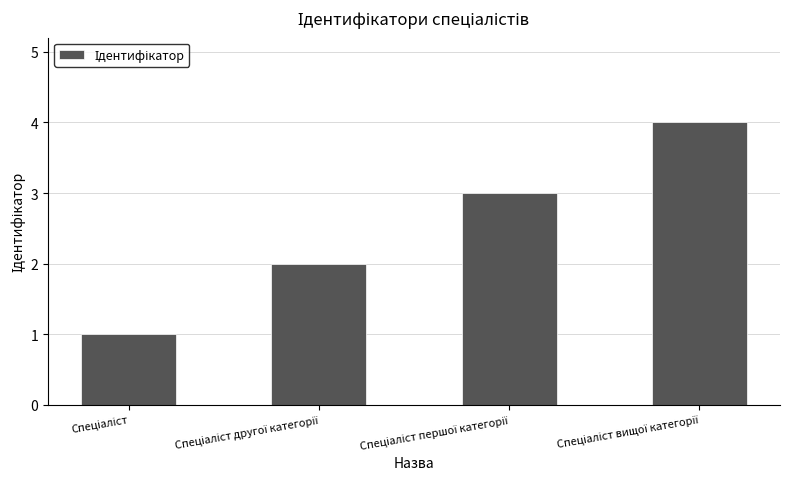

What is the greatest value displayed?

4